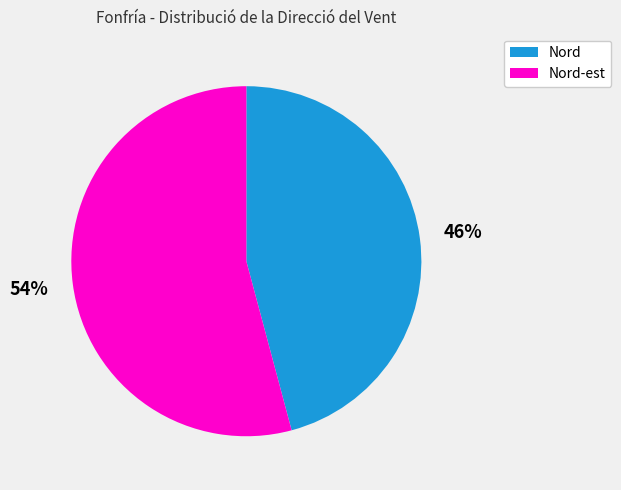

Is there any slice that represents more than half of the pie?

Yes